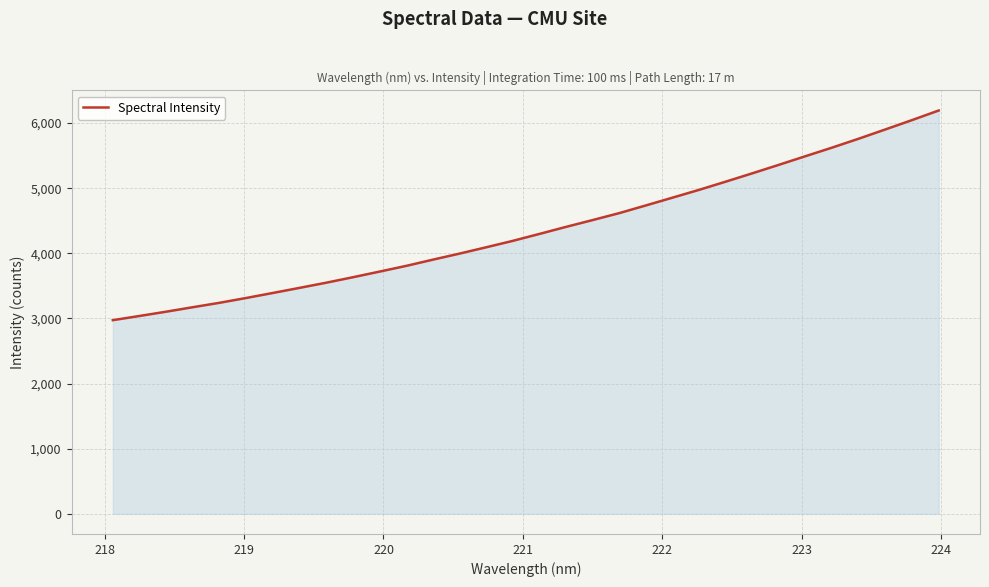

What is the difference between the maximum and minimum values?

3219.5